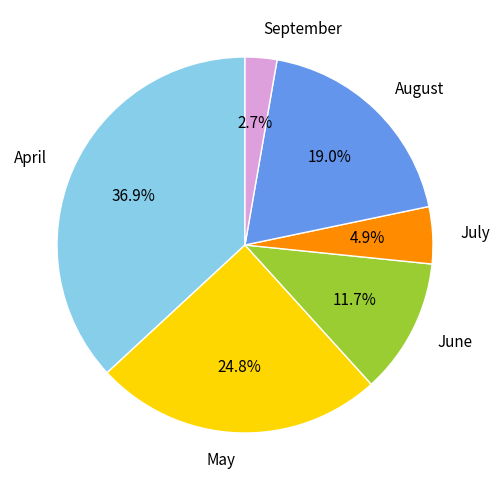

Does any single category account for the majority?

No